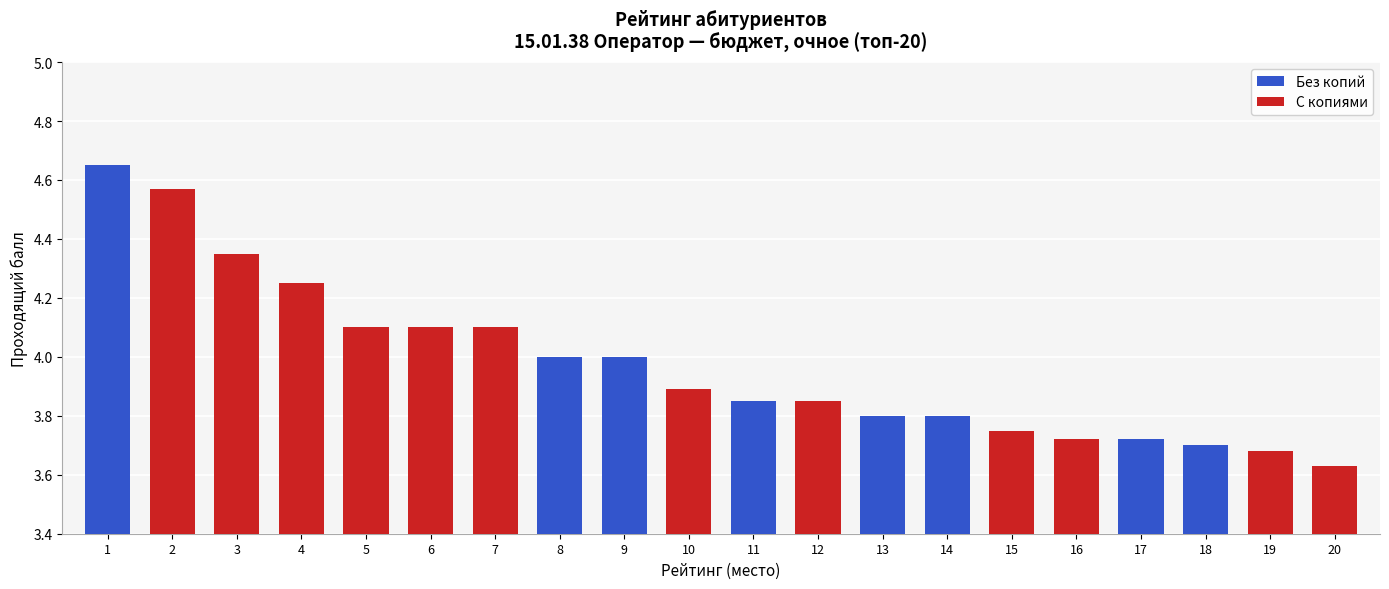

What is the change in value from 3 to 10?

-0.5